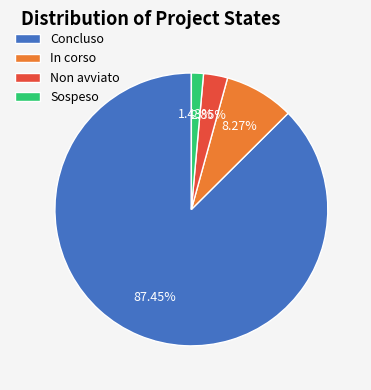

Which has a higher value, Concluso or Sospeso?

Concluso